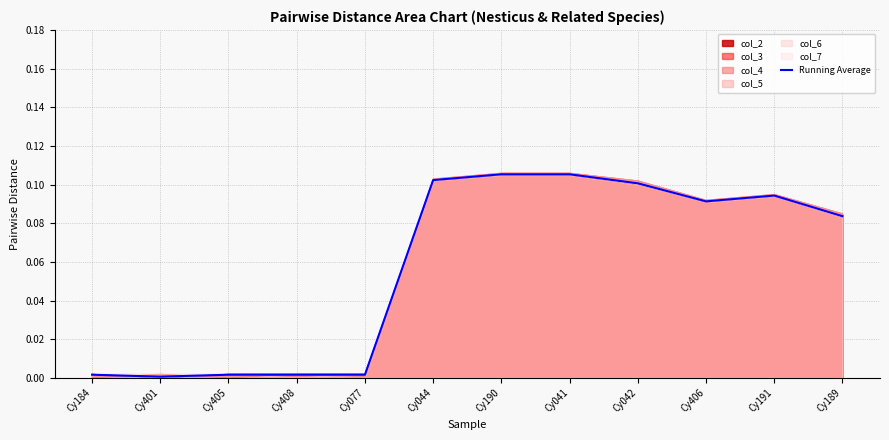

Reading left to right, extract all data points from this chart.

Cy184=0.0	Cy401=0.0	Cy405=0.0	Cy408=0.0	Cy077=0.0	Cy044=0.1	Cy190=0.1	Cy041=0.1	Cy042=0.1	Cy406=0.1	Cy191=0.1	Cy189=0.1